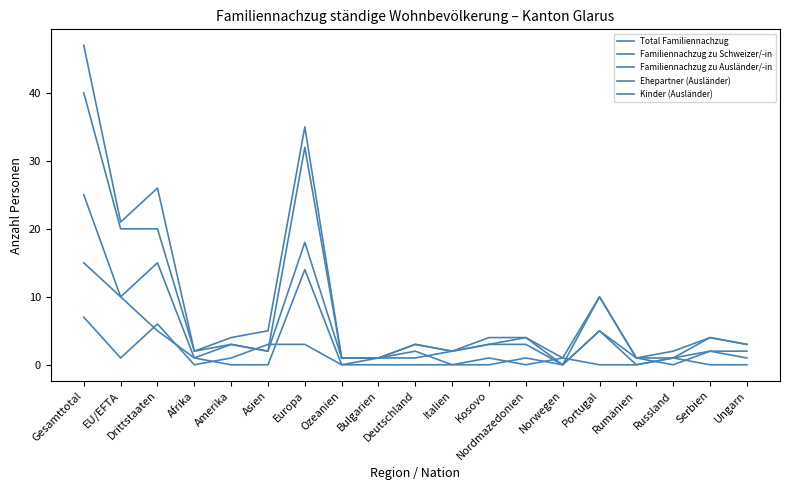

Which has a higher value, Asien or Bulgarien?

Asien